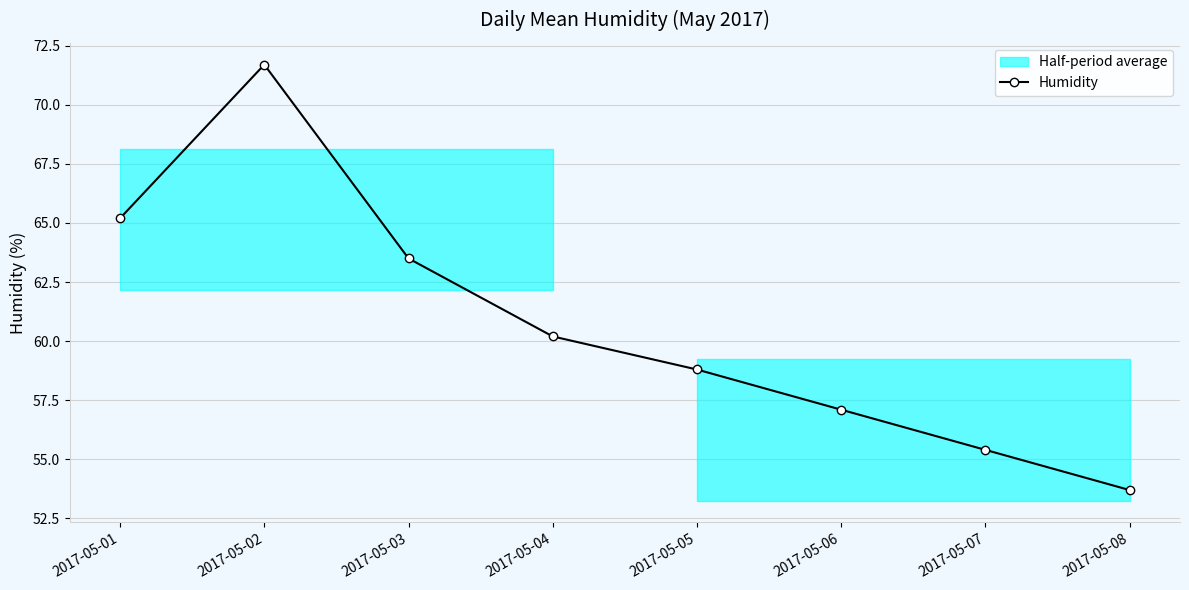

List the labels in order of value, smallest first.

2017-05-08, 2017-05-07, 2017-05-06, 2017-05-05, 2017-05-04, 2017-05-03, 2017-05-01, 2017-05-02